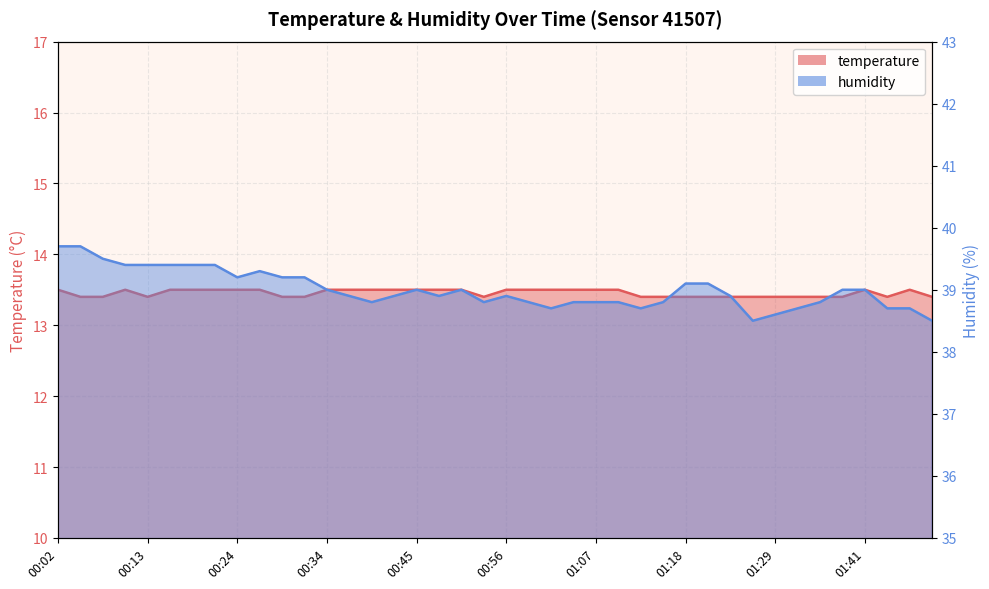

The humidity series shows 8.4 at 01:38. True or false?

False